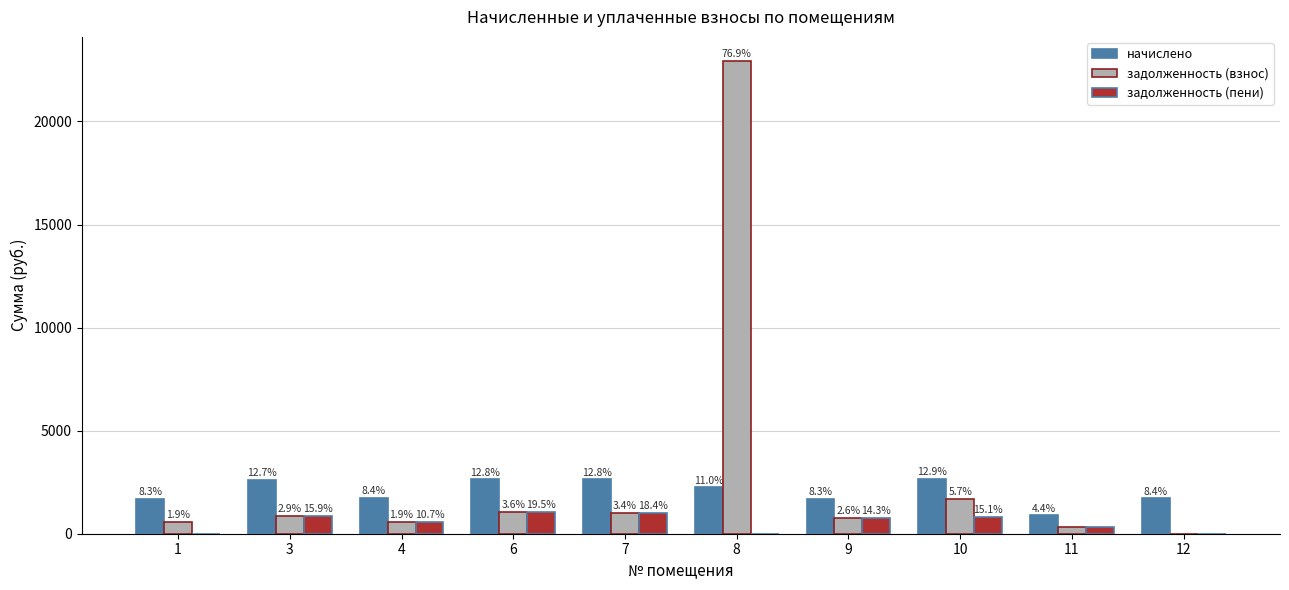

How many groups of bars are there?

10